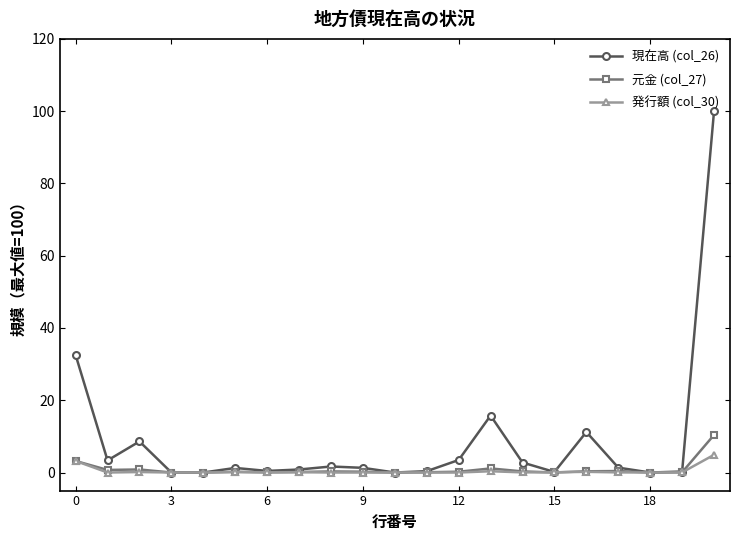

At how many categories does at least one series exceed 75?

1